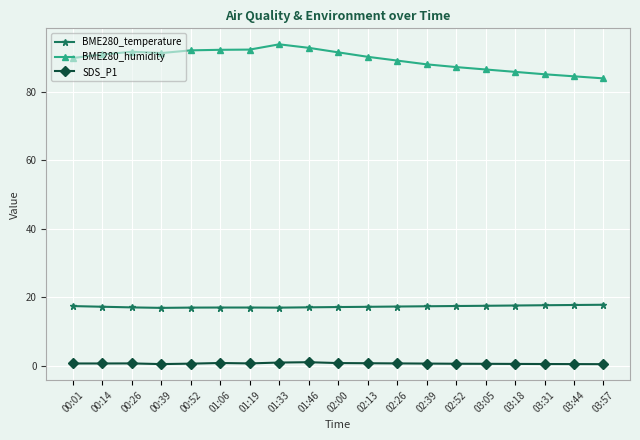

The value of BME280_temperature at 02:26 is 24.7. True or false?

False